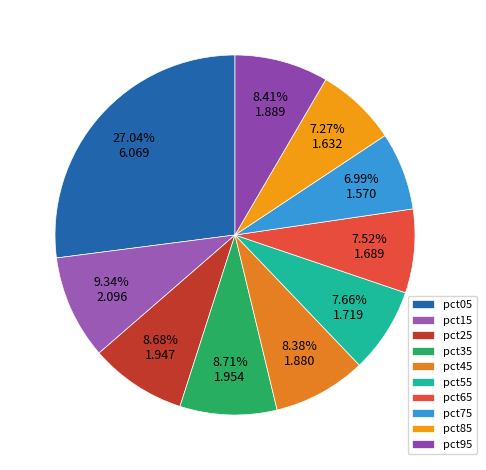

Is it true that pct95 is 14% of the pie?

False